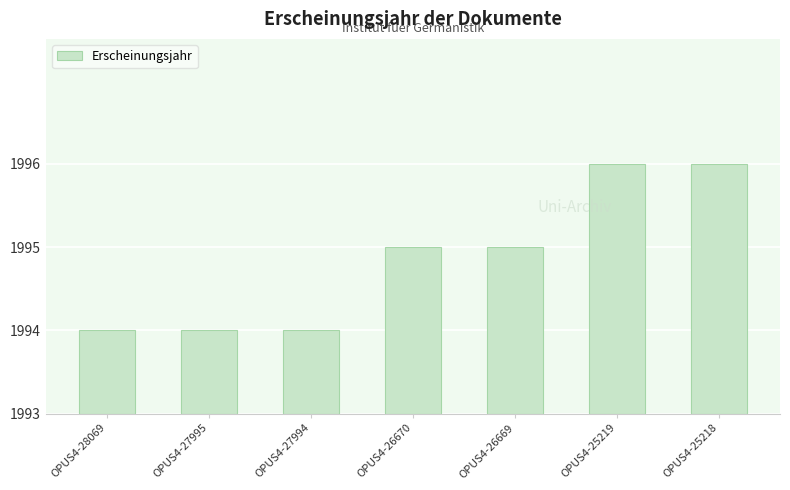

Reading right to left, list all the values displayed in this chart.

OPUS4-25218=3	OPUS4-25219=3	OPUS4-26669=2	OPUS4-26670=2	OPUS4-27994=1	OPUS4-27995=1	OPUS4-28069=1